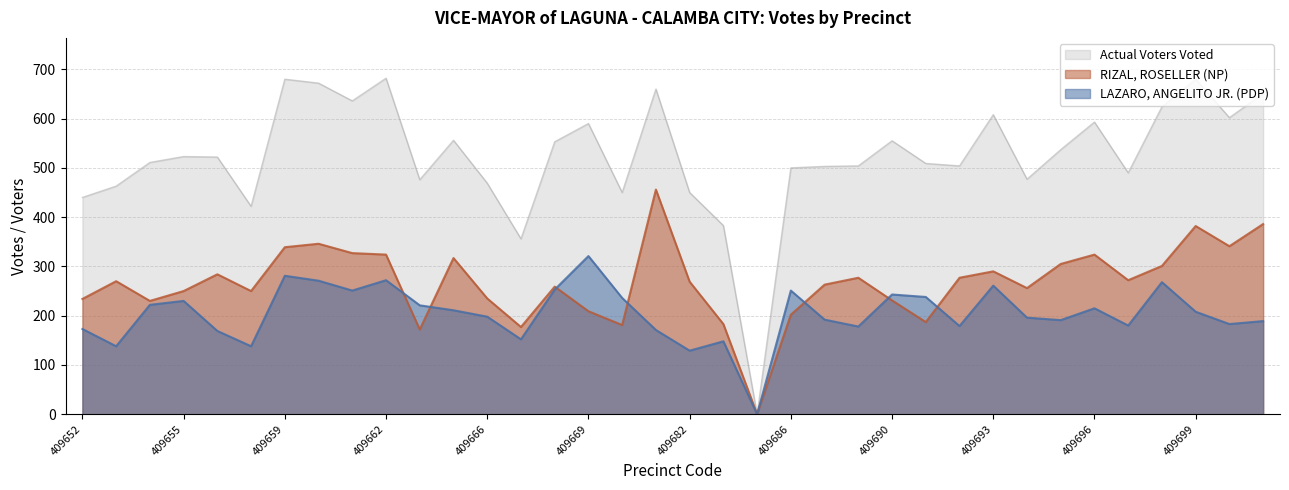

How many interior local peaks does the RIZAL, ROSELLER (NP) series have?

10